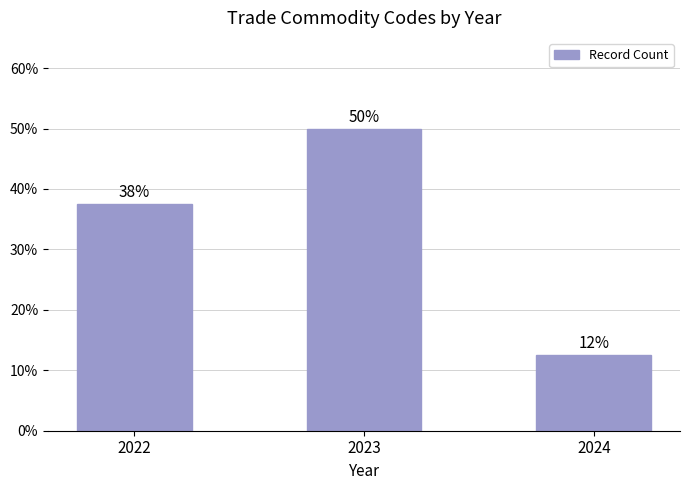

Reading right to left, what are all the values shown in this chart?

12.5	50.0	37.5